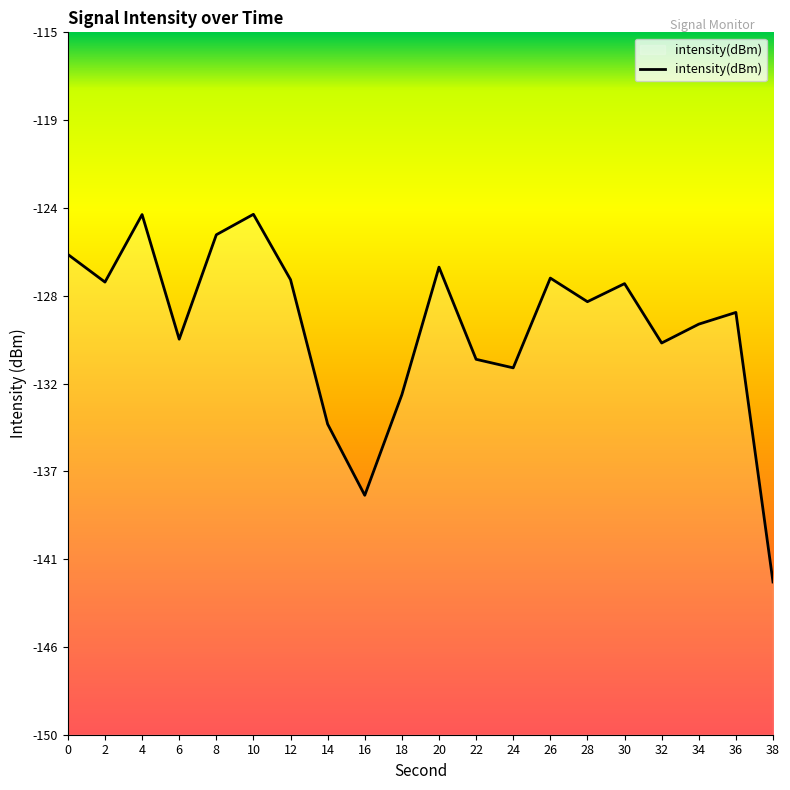

What is the change in value from 20 to 30?

-0.8